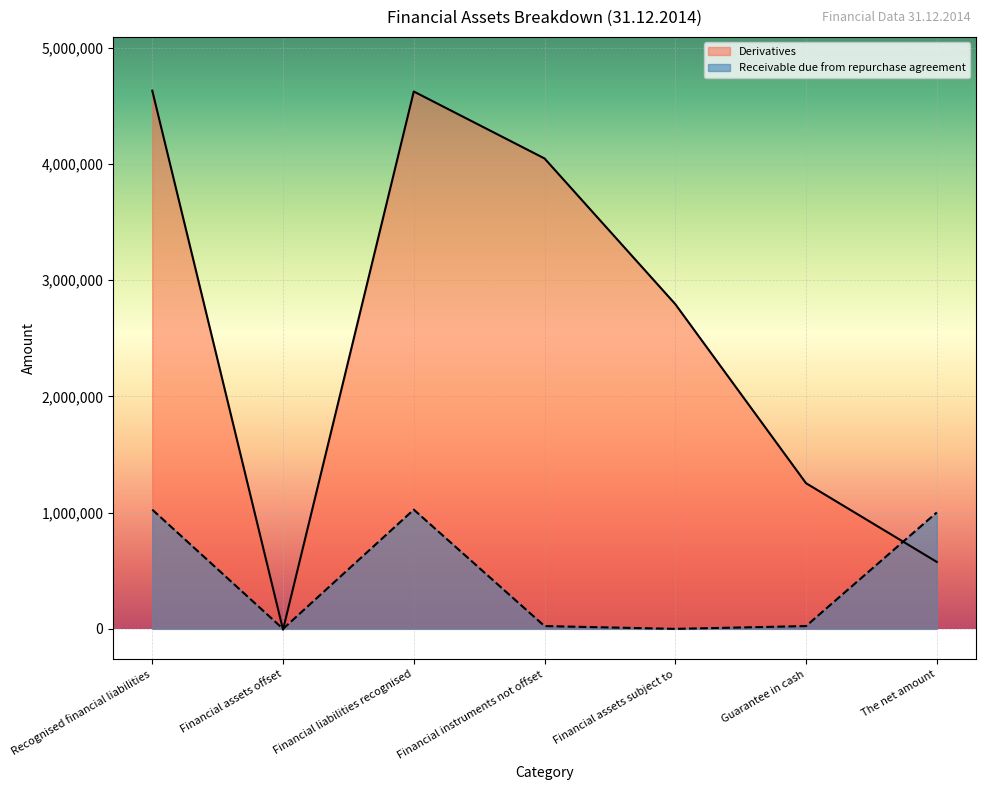

How many distinct data groups are displayed?

2